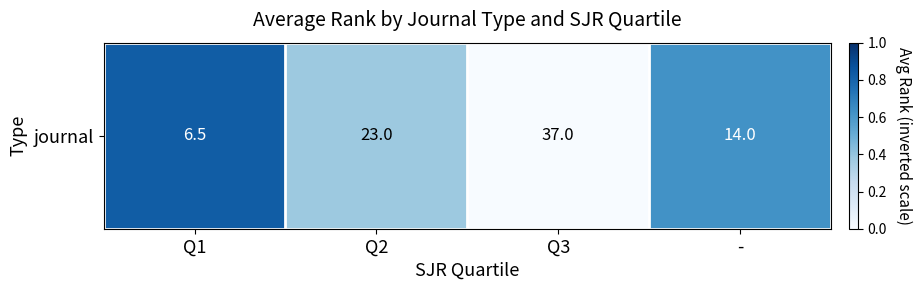

List the labels in order of value, largest first.

Q1, -, Q2, Q3